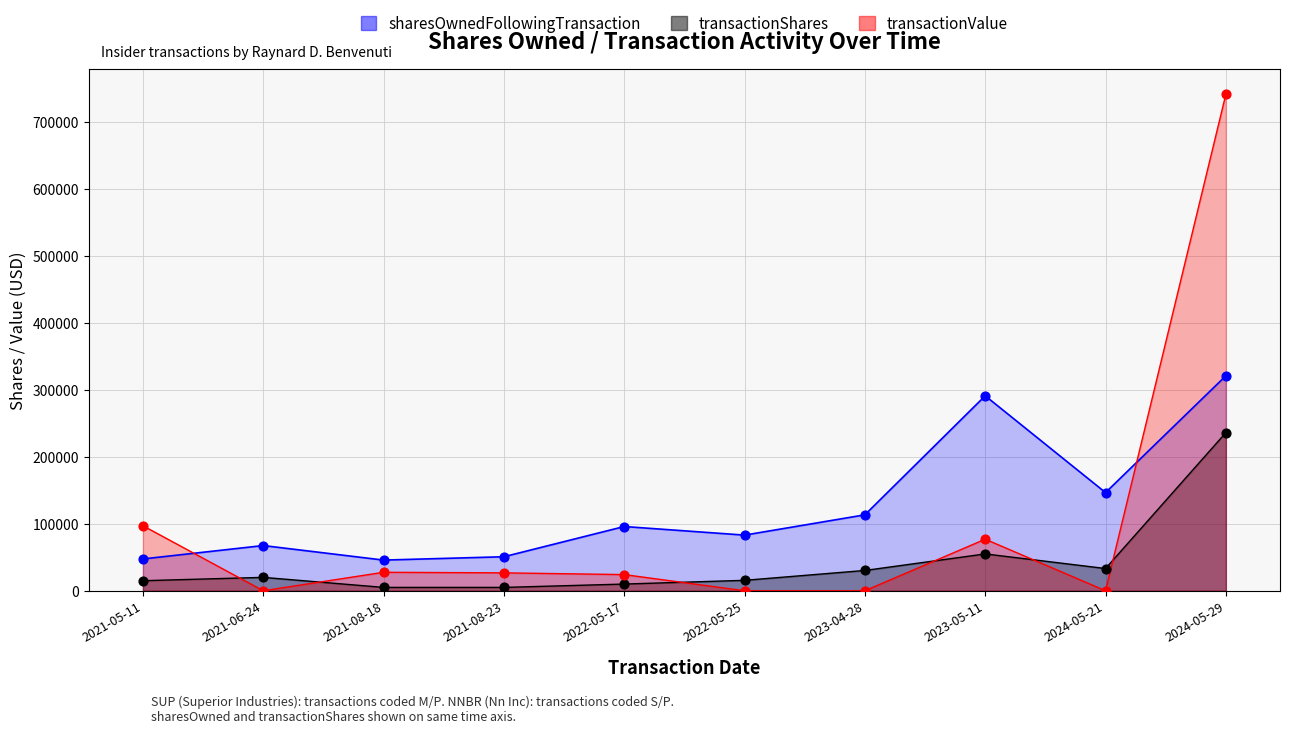

At which category is the sum across all series the highest?

2024-05-29